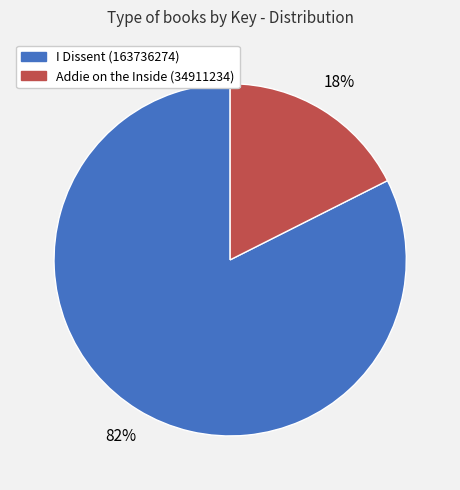

True or false: Addie on the Inside (34911234) accounts for 12% of the total.

False